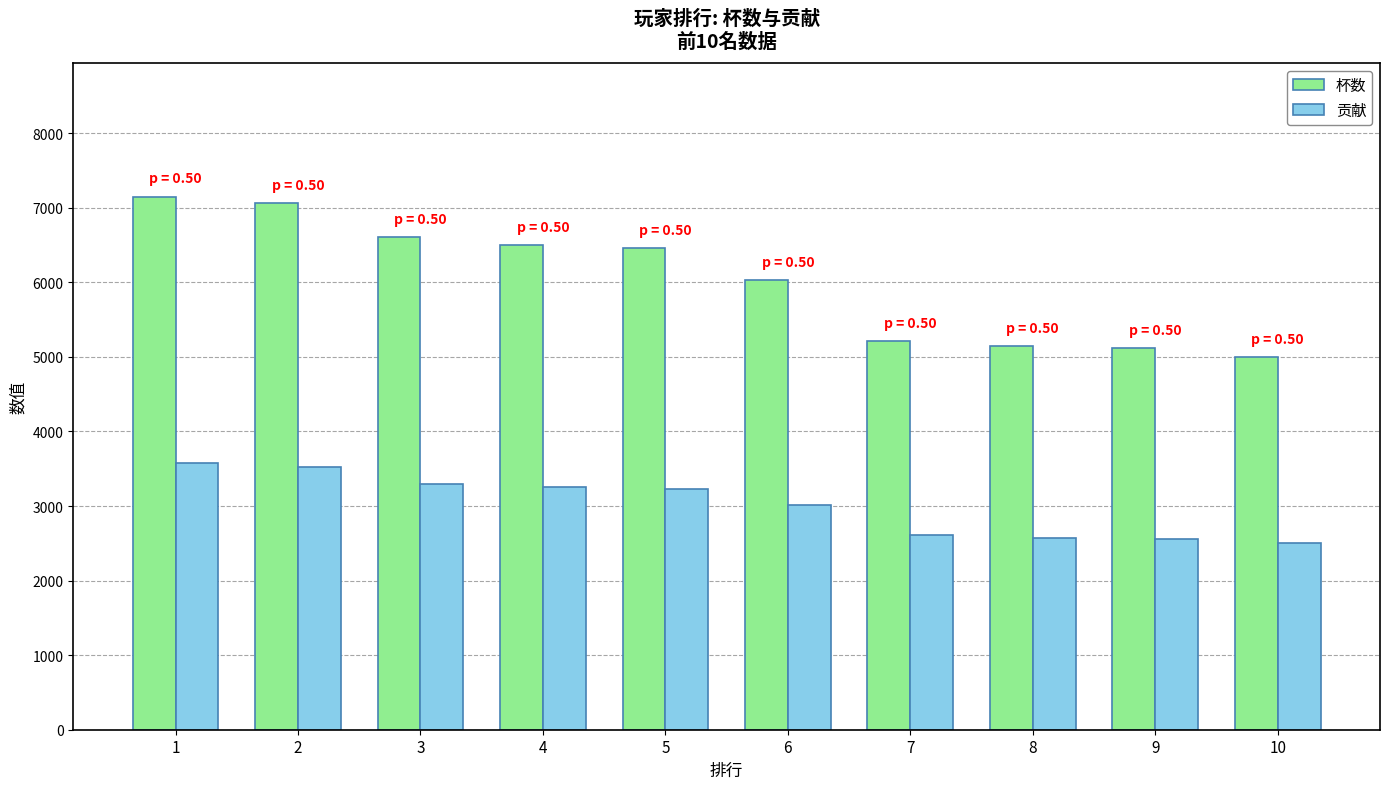

What is the total value across all series at 1?

10726